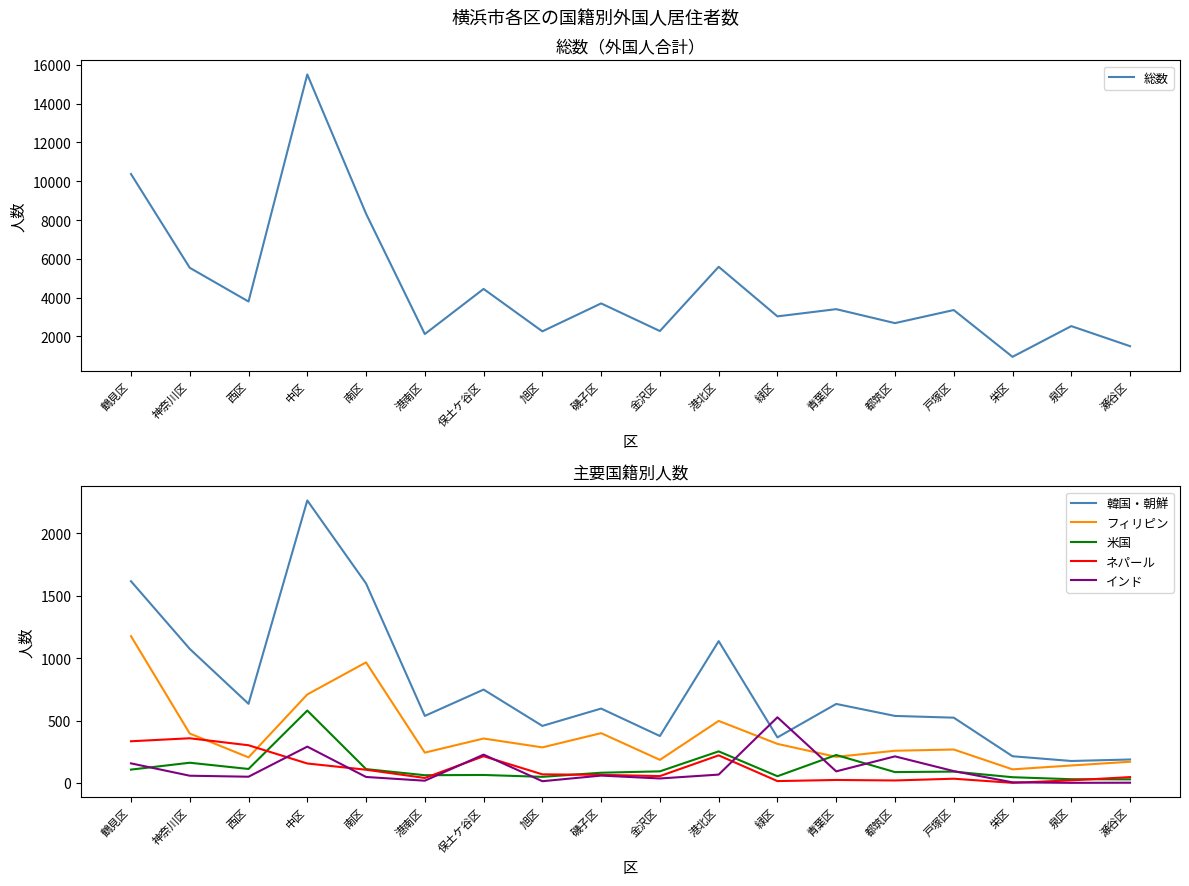

In 米国, how many points are higher than both neighbors (excluding endpoints)?

6